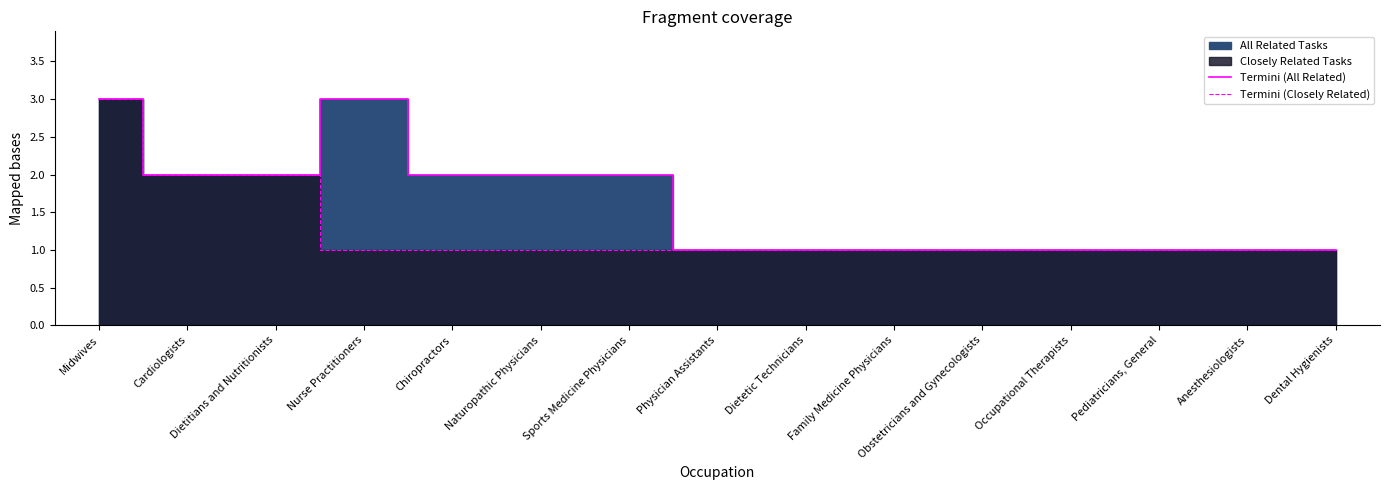

Which series changed the most between Midwives and Chiropractors?

Termini (Closely Related)